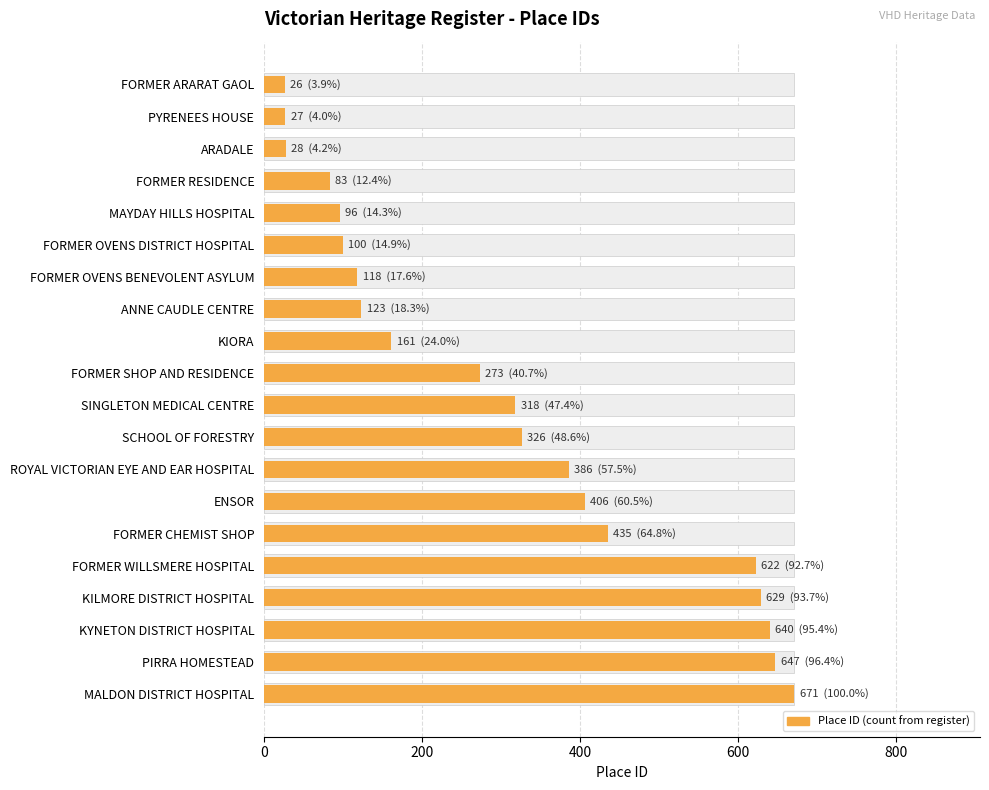

Reading left to right, transcribe all the data shown in this chart.

26	27	28	83	96	100	118	123	161	273	318	326	386	406	435	622	629	640	647	671